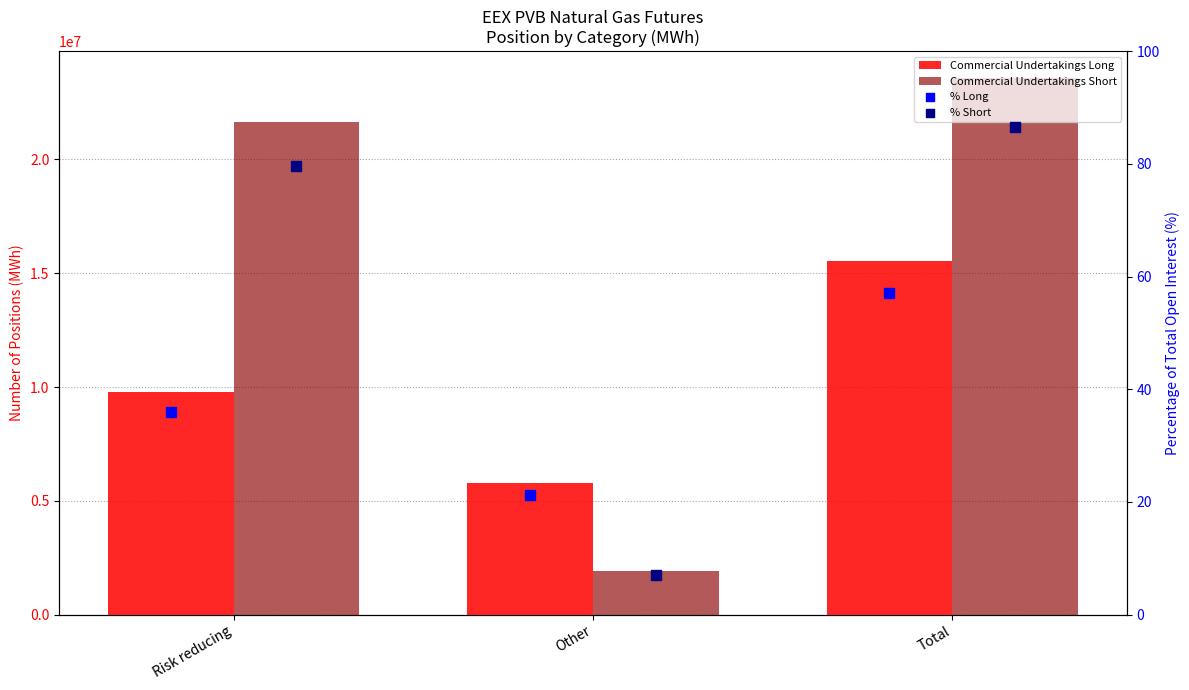

Which series has the largest total across all categories?

Commercial Undertakings Short